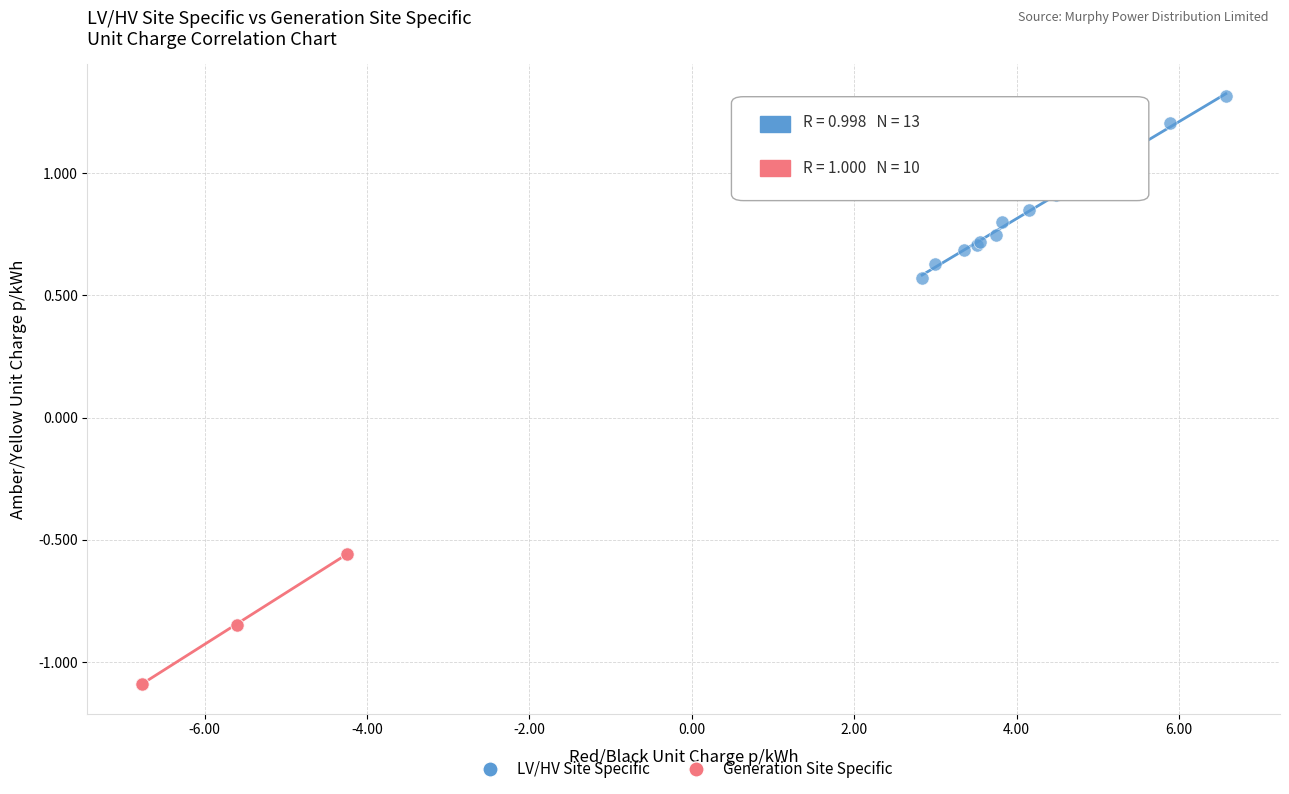

Which series reaches the maximum Y coordinate?

LV/HV Site Specific